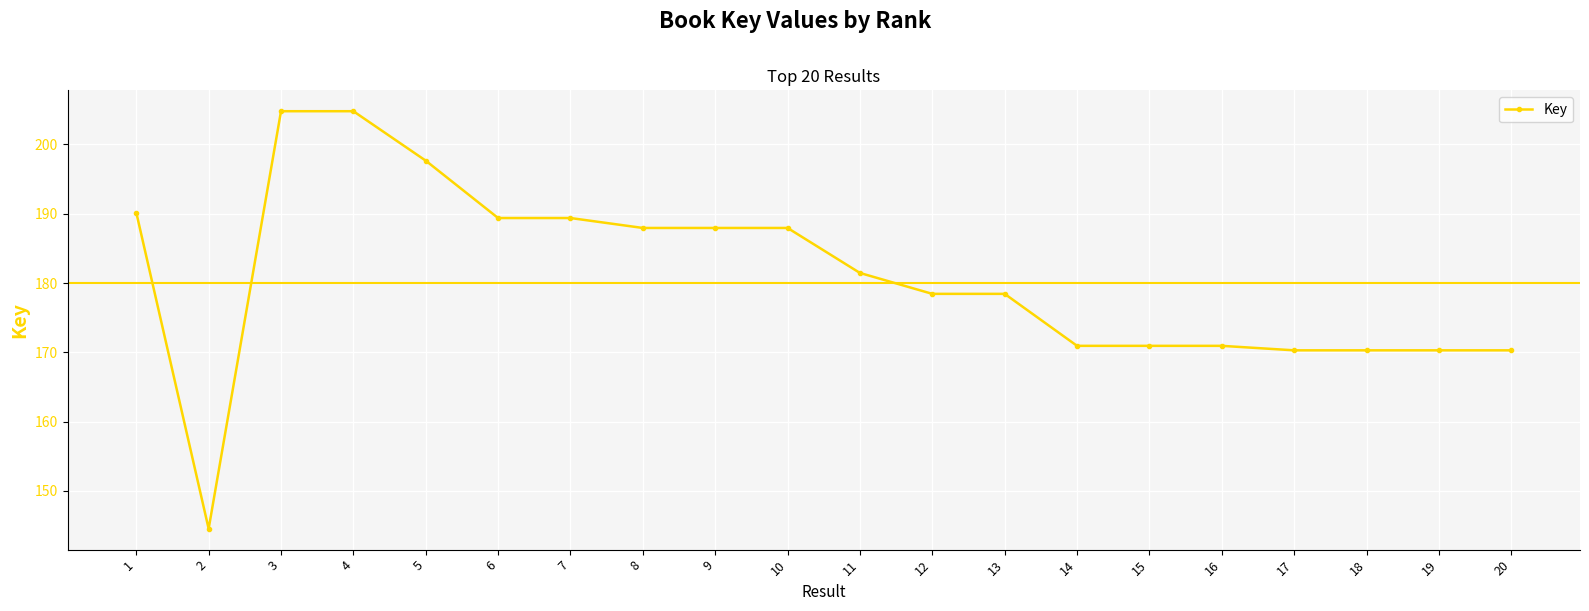

How many data points are less than 181451778?

10